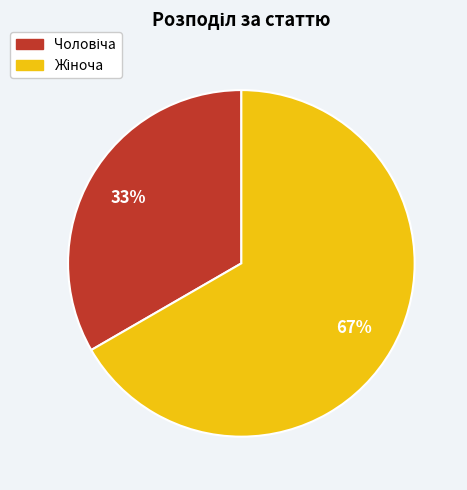

Is there any slice that represents more than half of the pie?

Yes